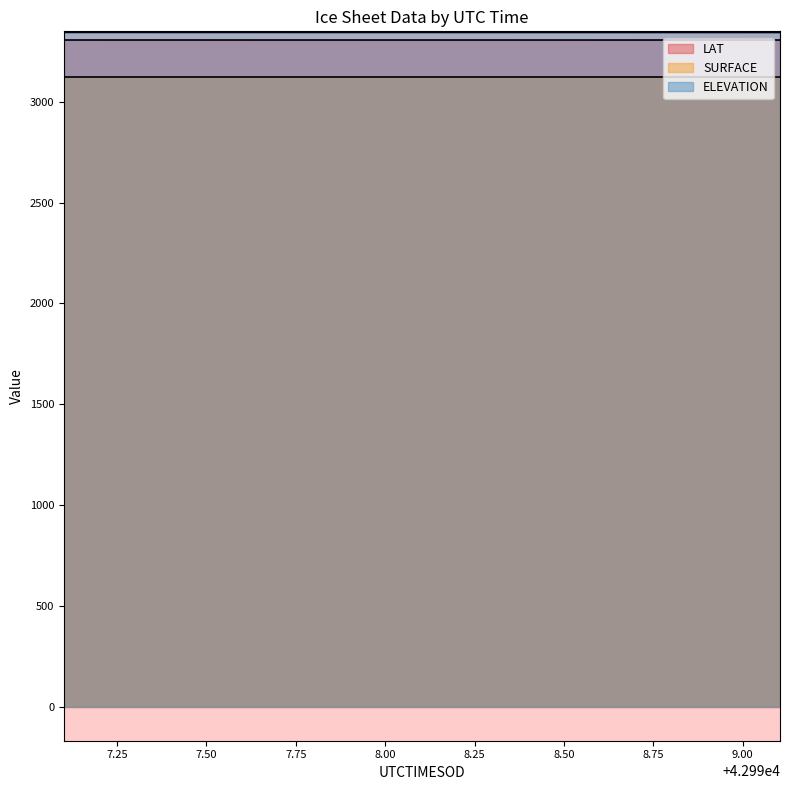

What is the average value of the LAT series?

3305.3